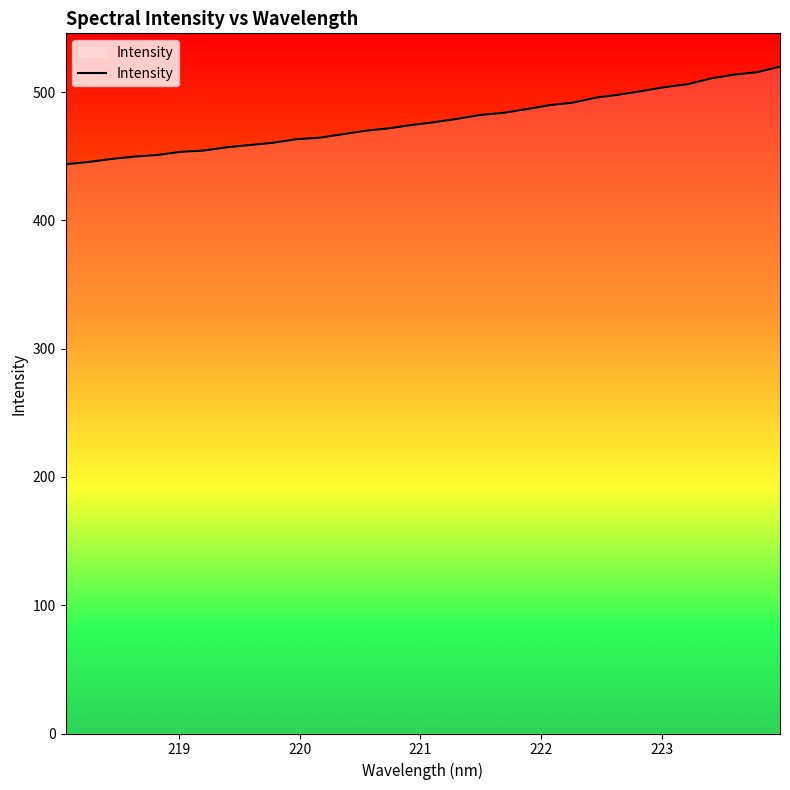

What is the smallest value displayed?

443.7